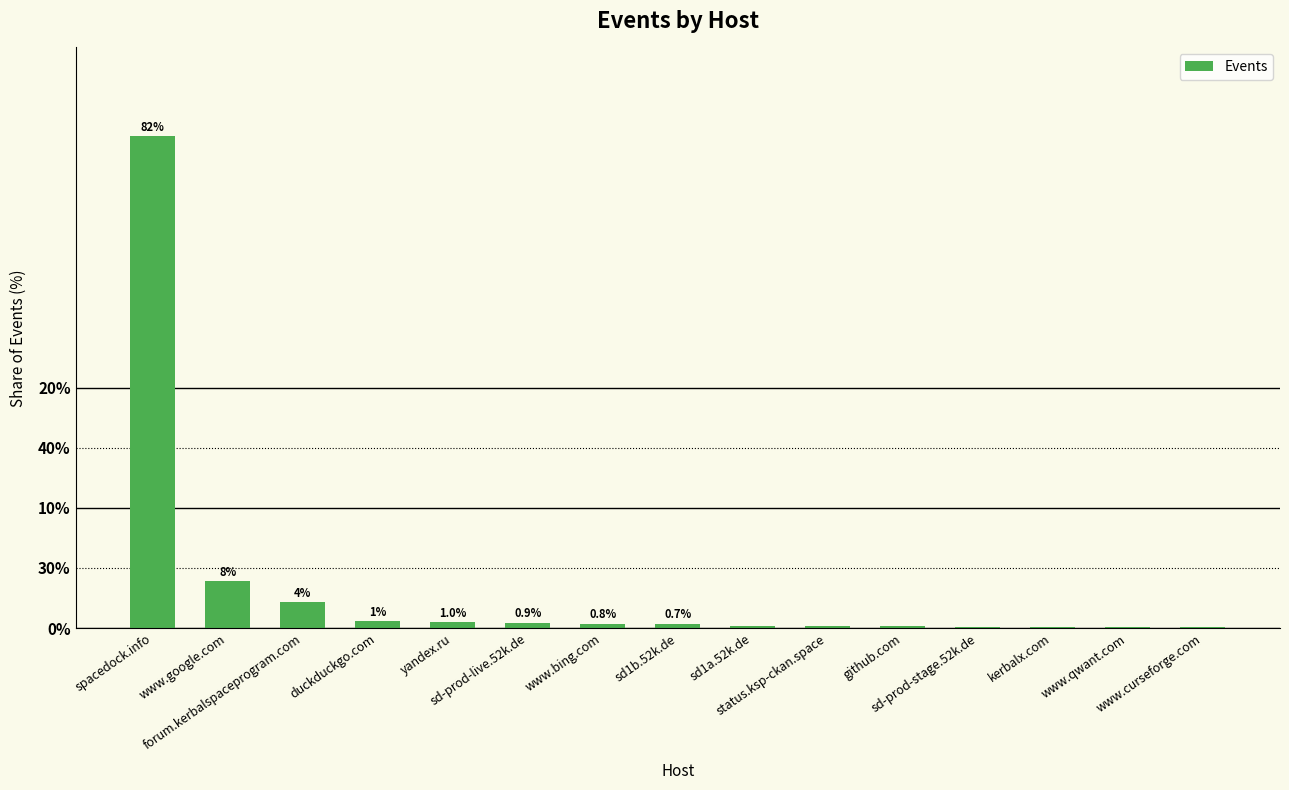

Which has a higher value, forum.kerbalspaceprogram.com or www.qwant.com?

forum.kerbalspaceprogram.com